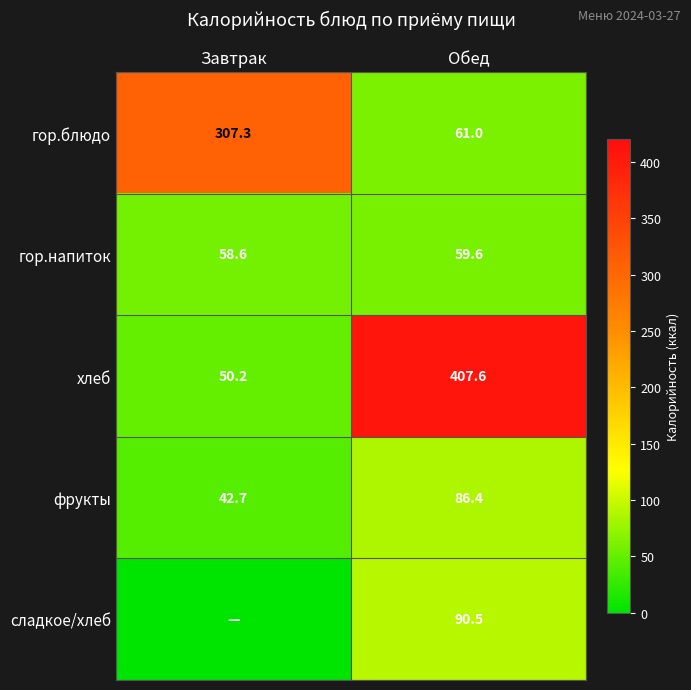

What is the minimum value for гор.напиток?

58.6